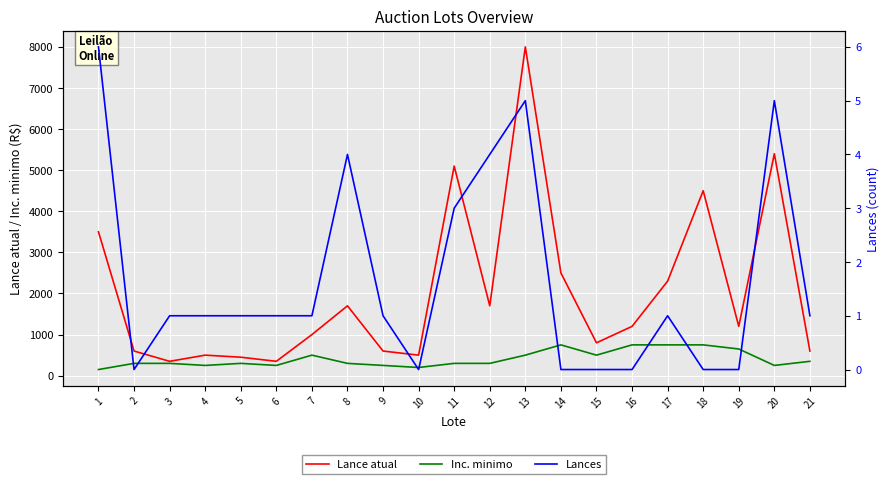

True or false: Inc. minimo and Lances cross at least once.

False